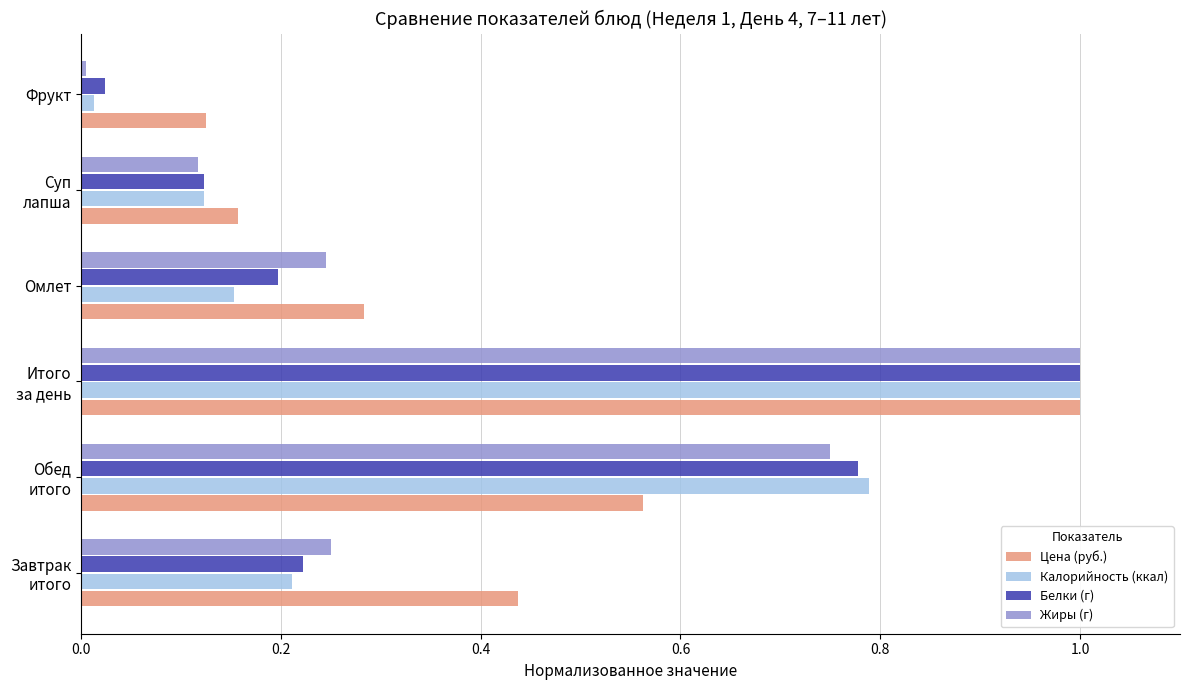

Which series has the largest range (max minus min)?

Жиры (г)